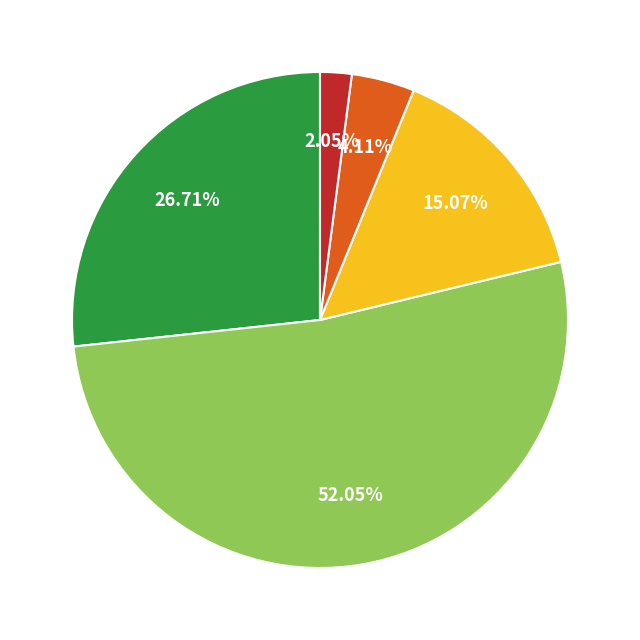

Does any single category account for the majority?

Yes